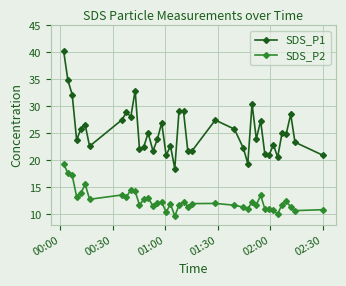

Which series has the largest range (max minus min)?

SDS_P1